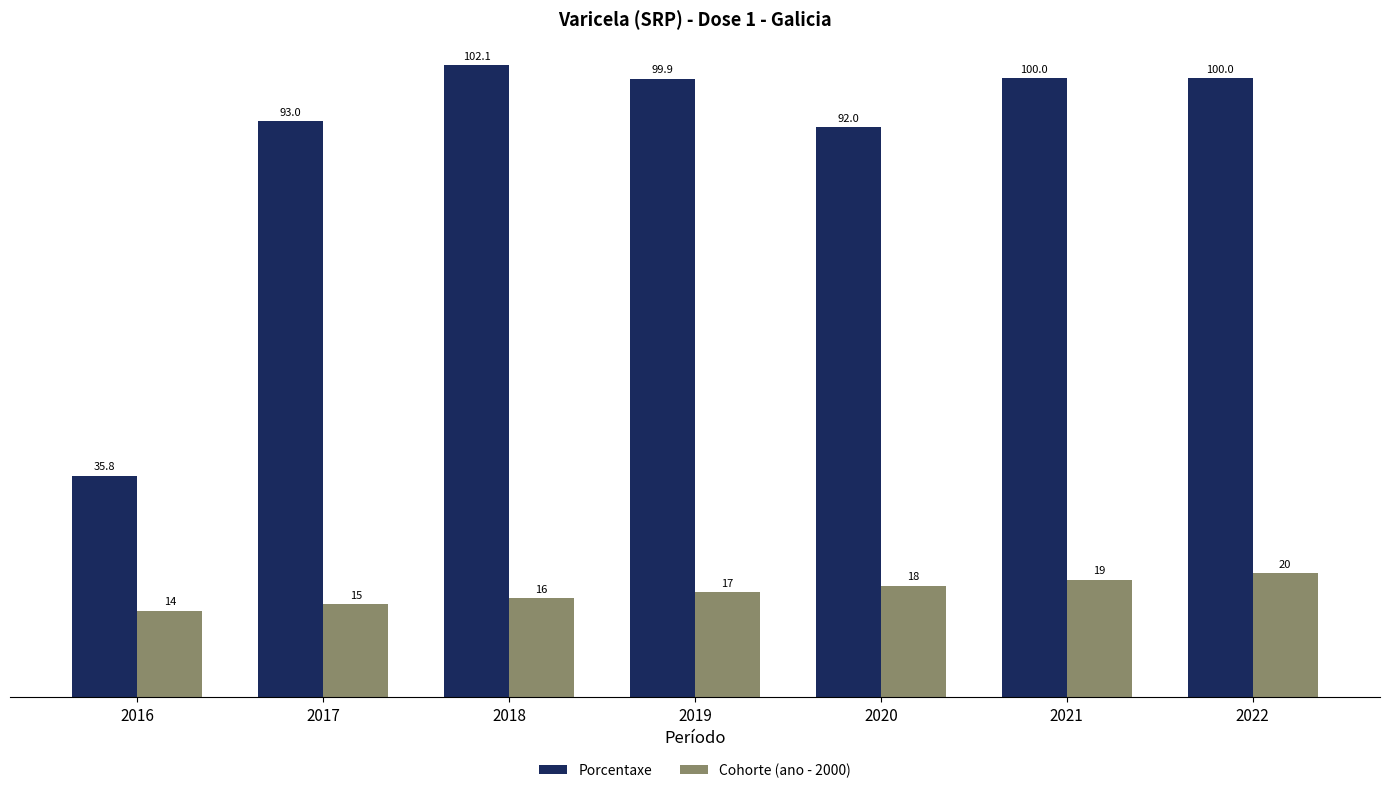

How many distinct data groups are displayed?

2